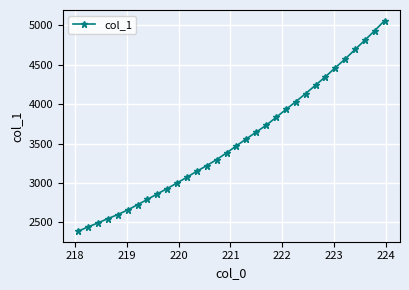

What is the average value?

3532.1